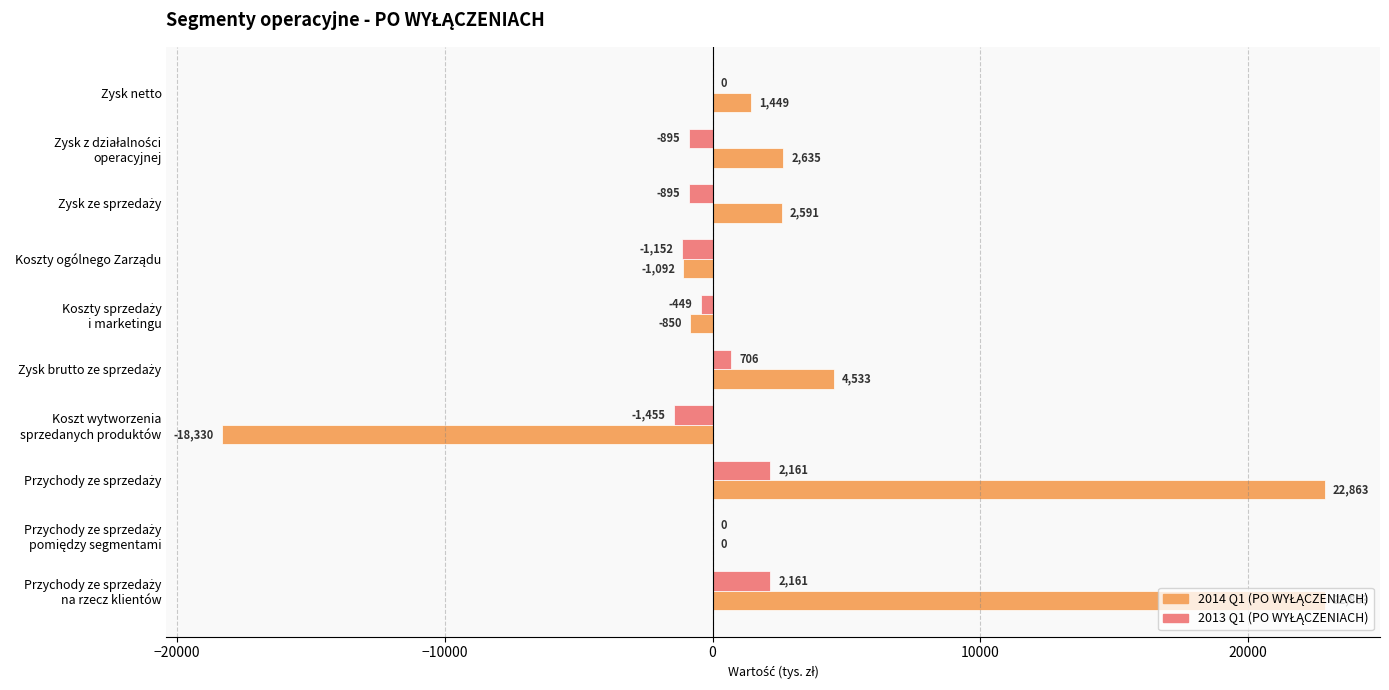

What is the greatest value displayed?

22863